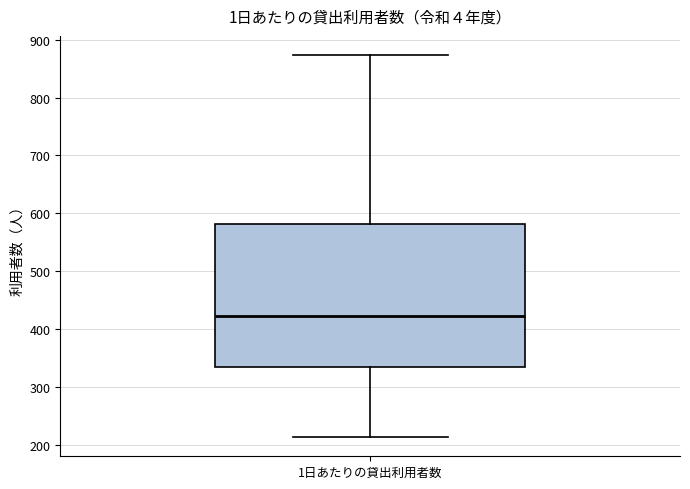

Transcribe this box plot: give where the median line is, the range the box spans, and where the two whiskers end, as read against the y-axis. The values are not printed on the chart, so give them approximately, as read against the axis.

median 420, box 340 to 580, whiskers 210 to 870